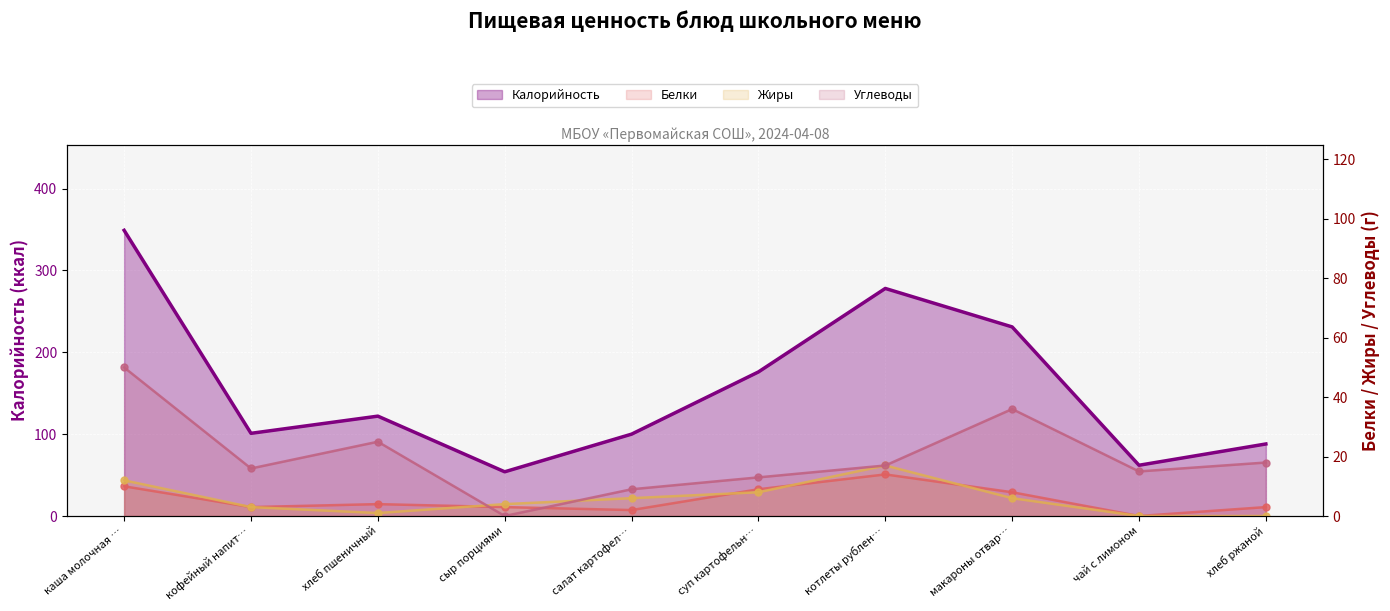

At which category does Калорийность reach its first local valley?

кофейный напит…